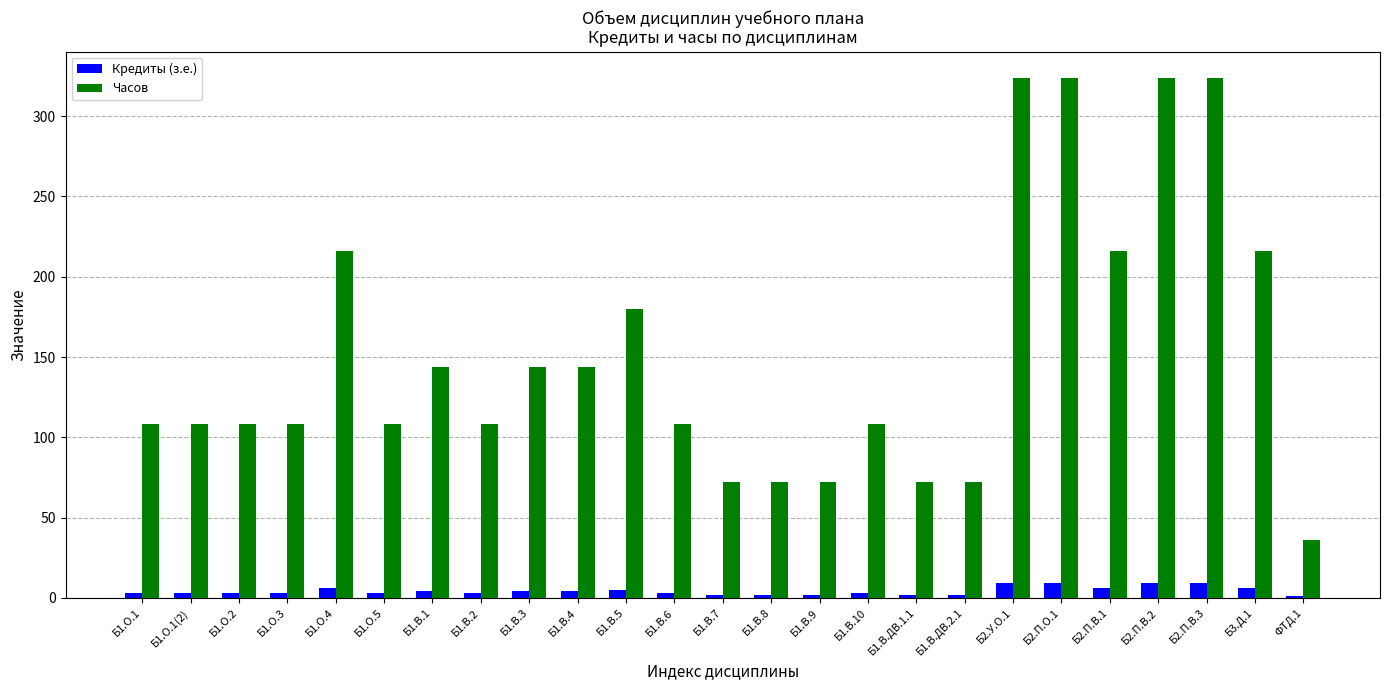

Are the bars grouped side by side (vs. stacked)?

Yes